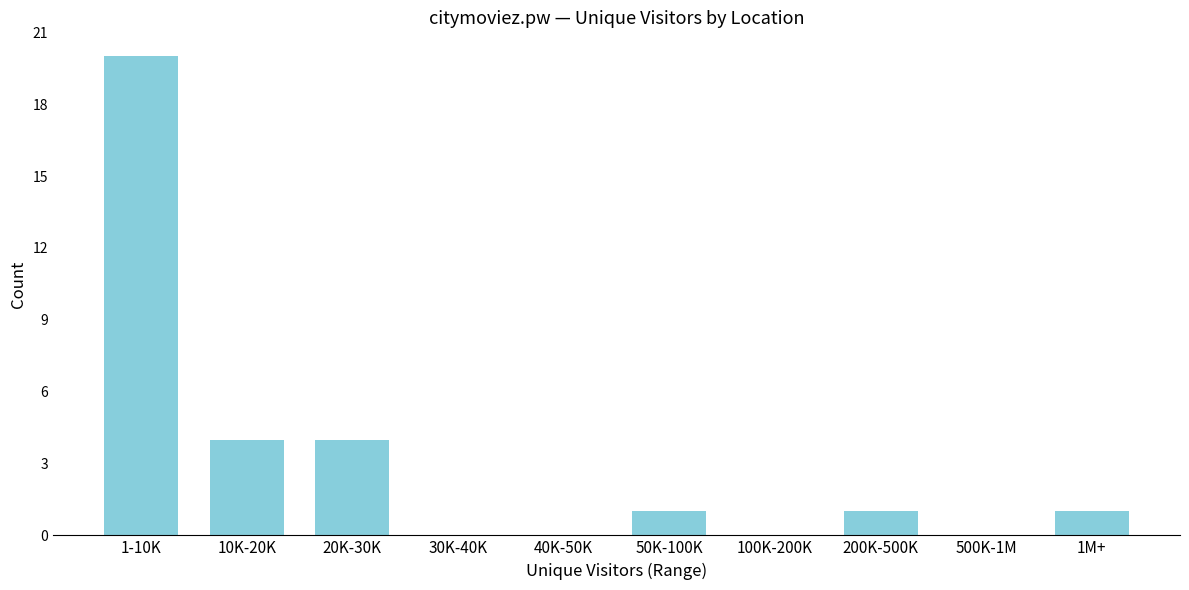

Reading left to right, transcribe all the data shown in this chart.

1-10K=20	10K-20K=4	20K-30K=4	30K-40K=0	40K-50K=0	50K-100K=1	100K-200K=0	200K-500K=1	500K-1M=0	1M+=1